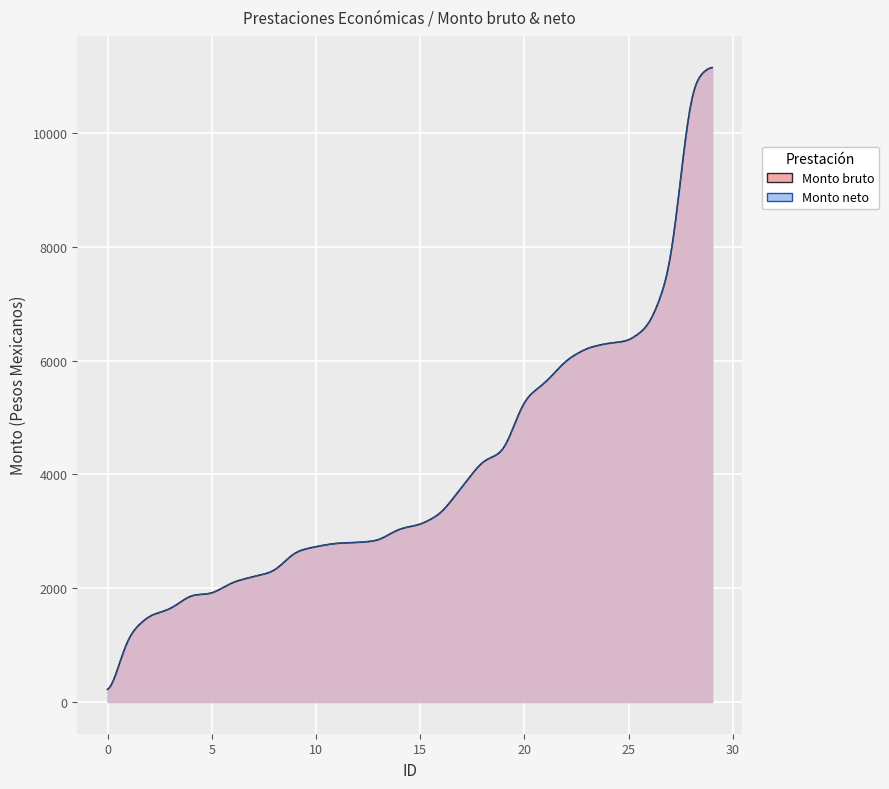

Which series has the largest total across all categories?

Monto bruto